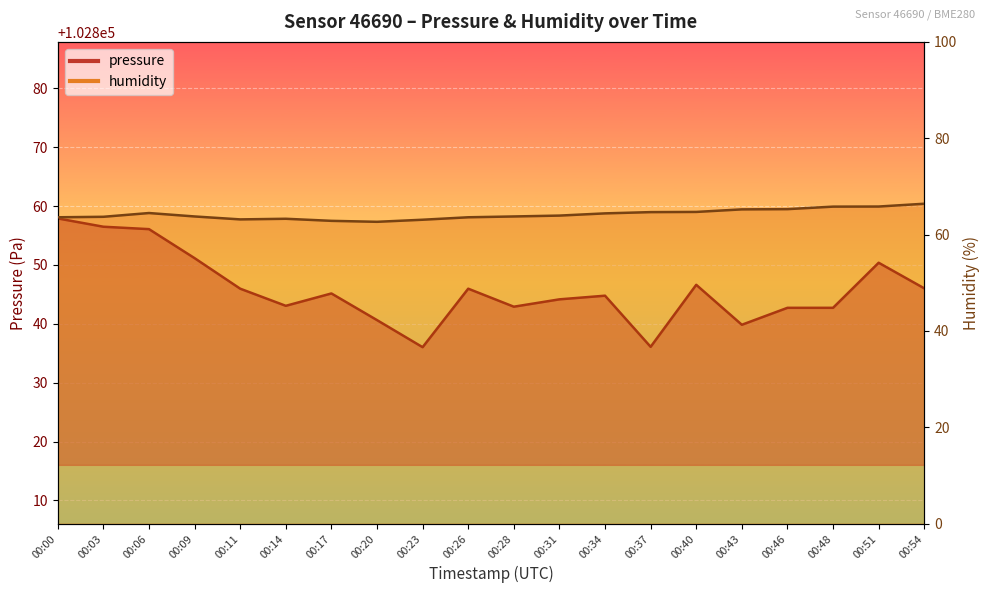

Which series changed the most between 00:14 and 00:46?

humidity